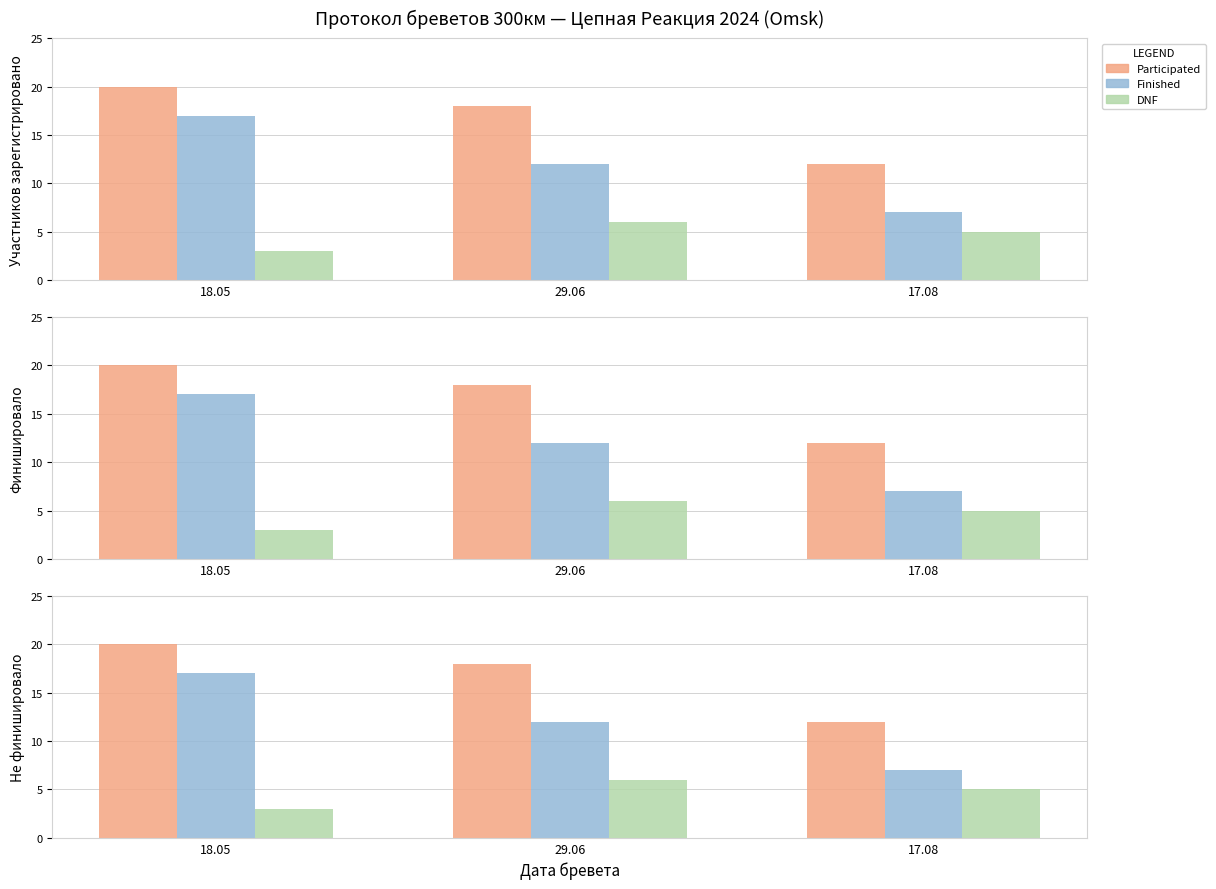

What are all the series names shown in the legend?

Participated, Finished, DNF